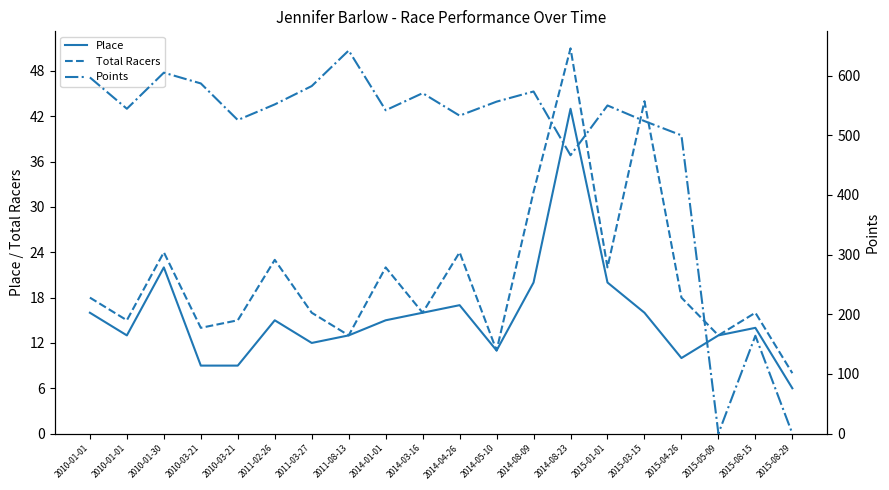

What are all the series names shown in the legend?

Place, Total Racers, Points